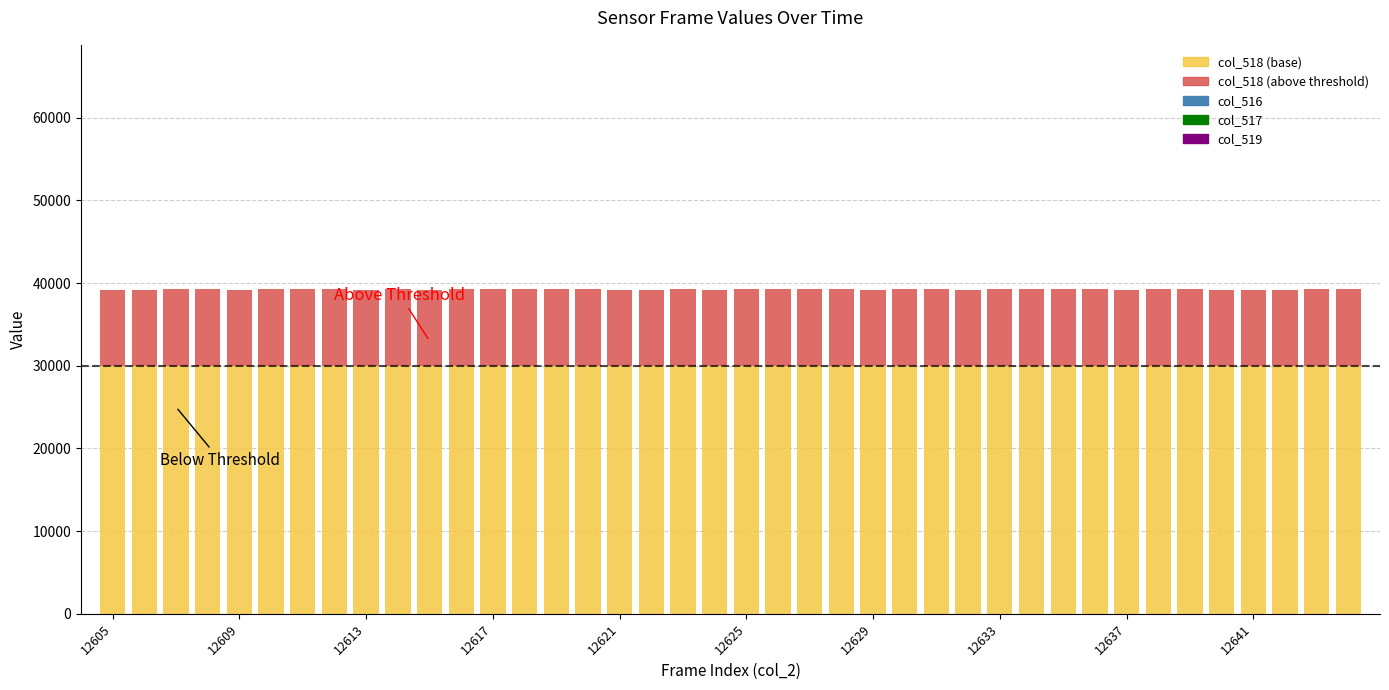

True or false: col_517 has a value of 3324 at 12625.

True